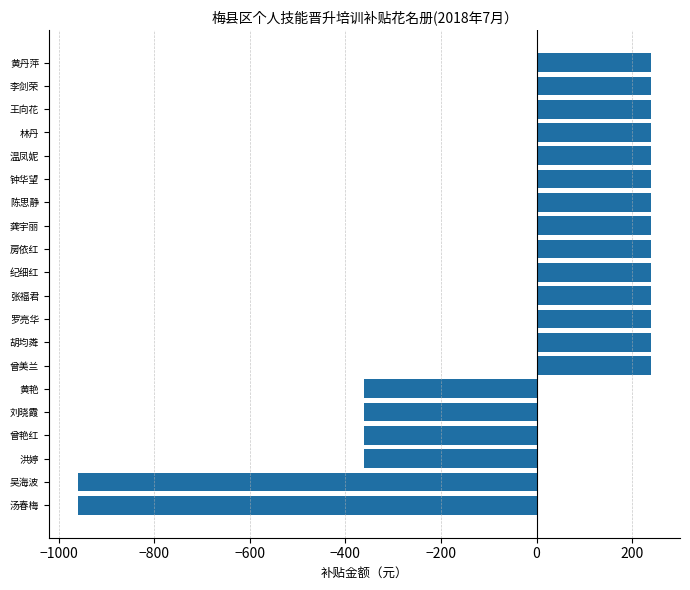

Does the chart contain any negative values?

Yes